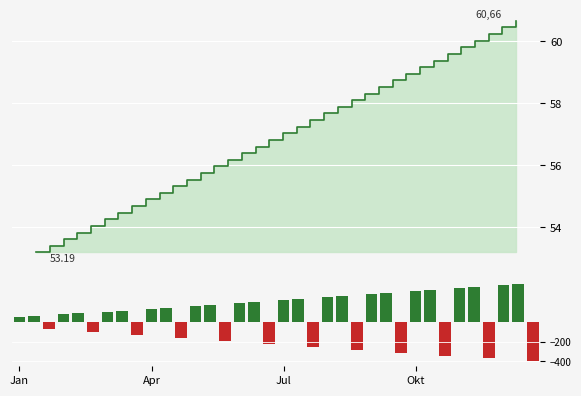

Where is the data nearest to the value 195?

15